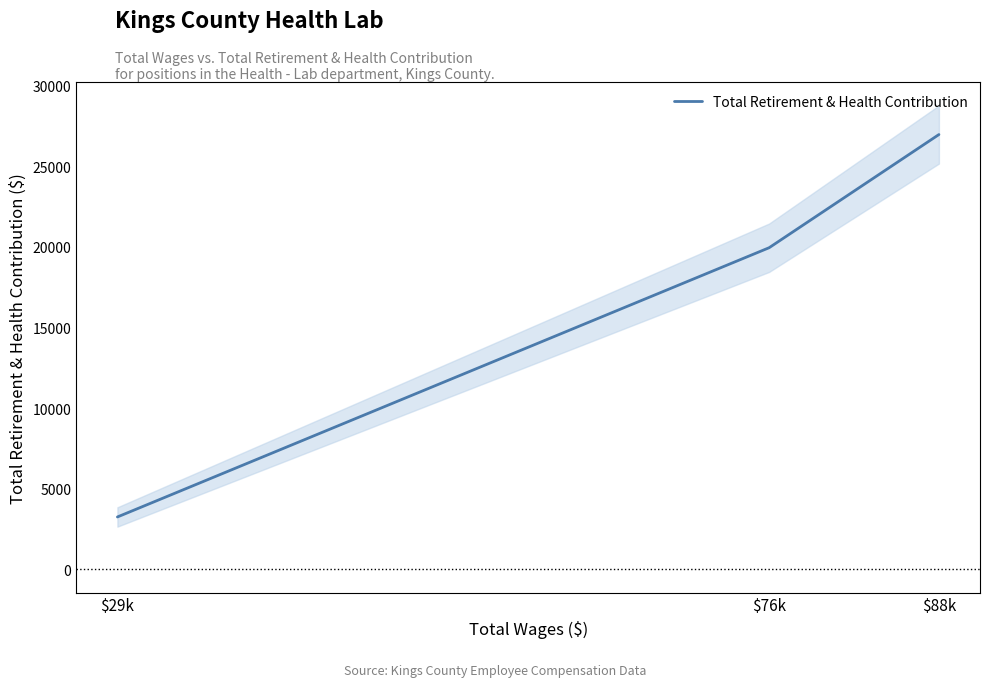

The chart shows a value of 3249 at $29k. True or false?

True